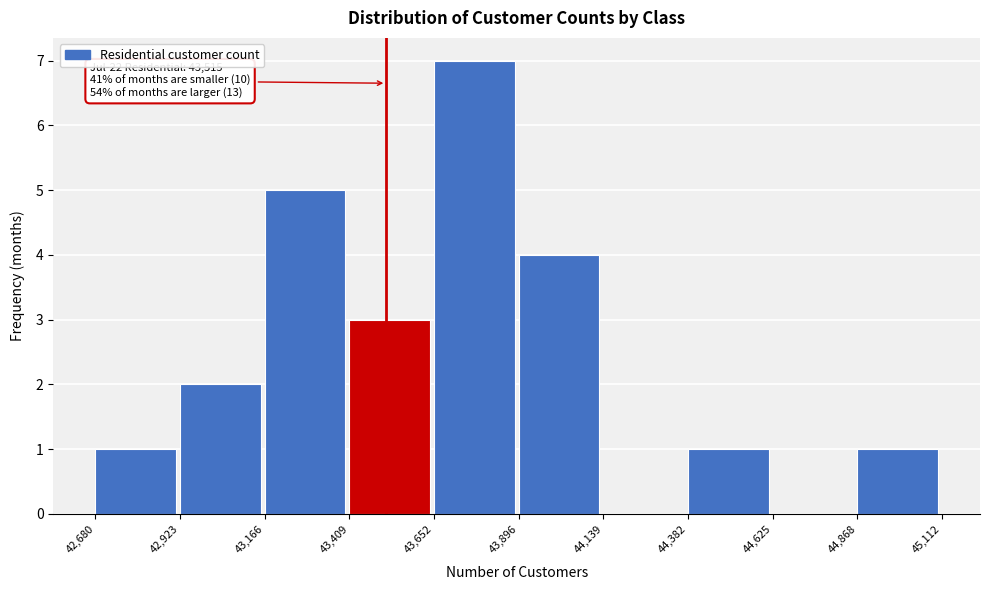

Which range on the x-axis has the tallest bar?

43,652 to 43,896